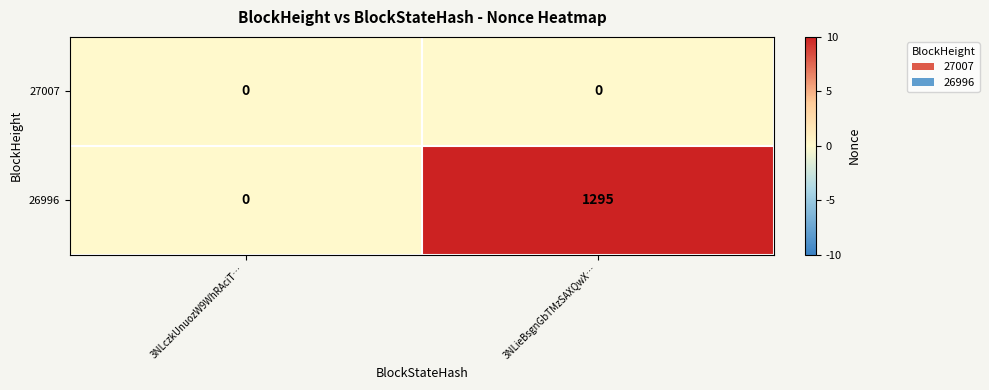

Which category has the lowest value in the 26996 series?

3NLczkUnuozW9WhRAciT…